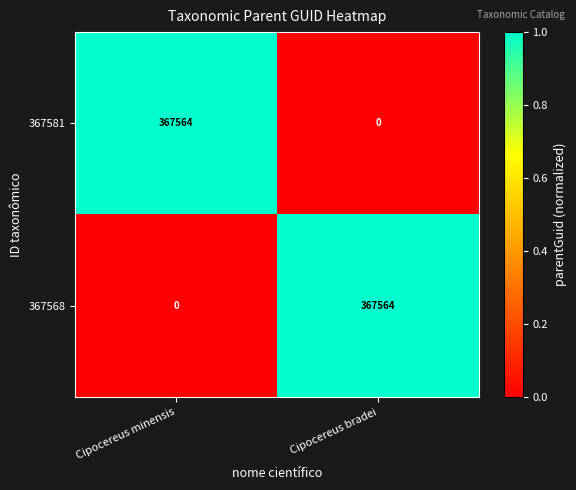

Rank the categories by 367568 value from highest to lowest.

Cipocereus bradei, Cipocereus minensis